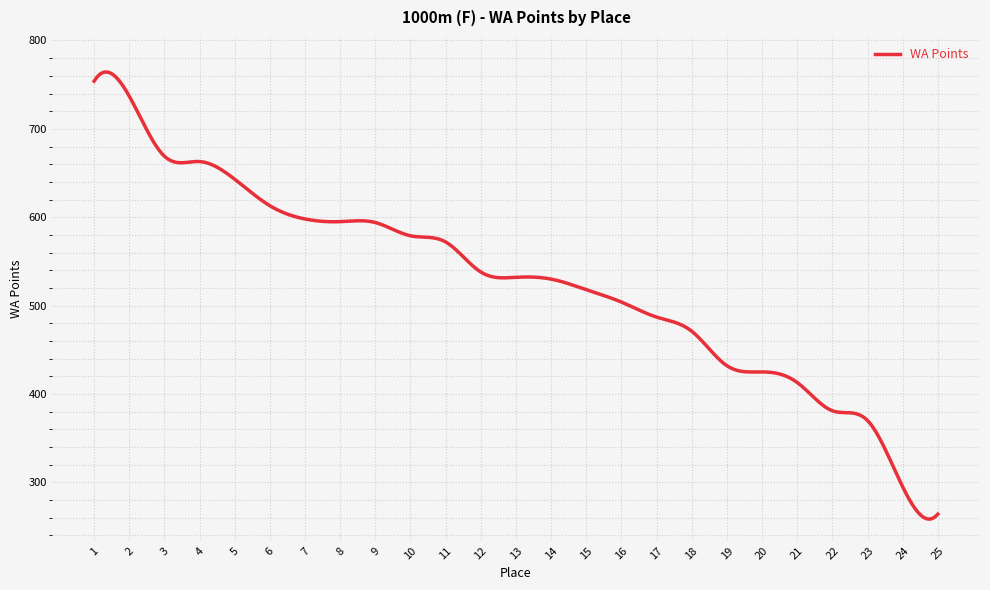

What is the difference between the maximum and minimum values?

506.0